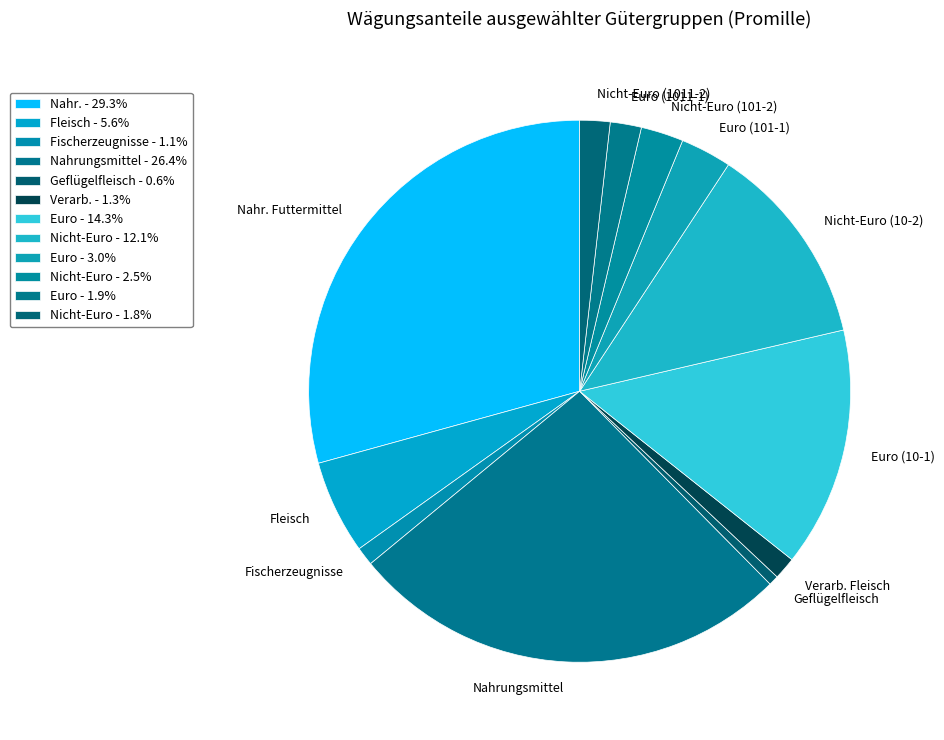

Count the number of slices in the pie.

12